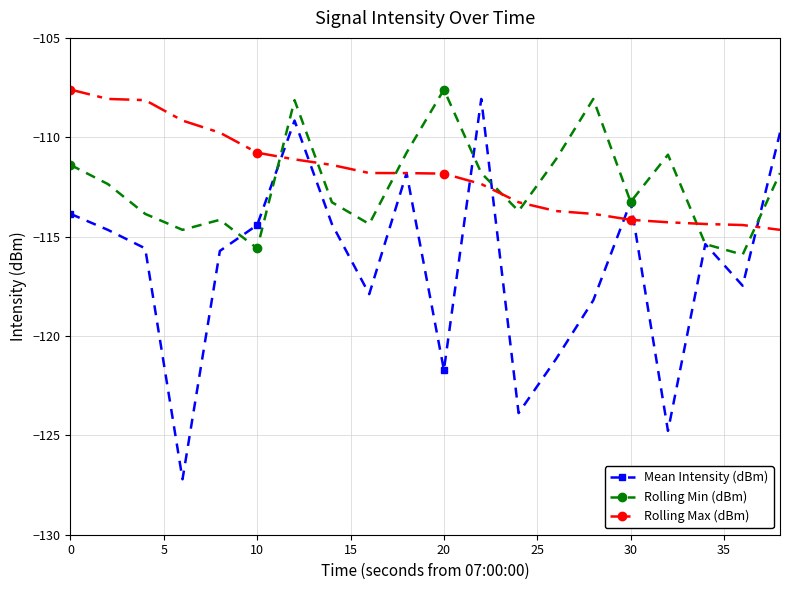

What is the value of the Rolling Max (dBm) point at the 20th from the left?

-114.7